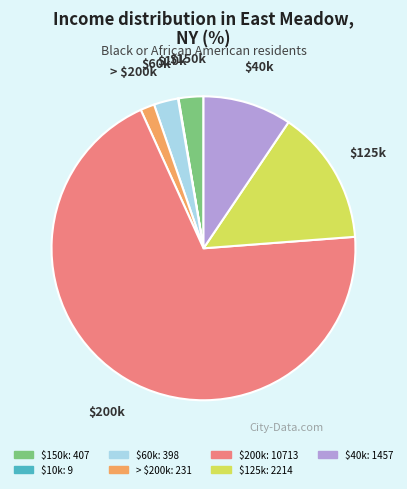

Is there a majority slice in this chart?

Yes